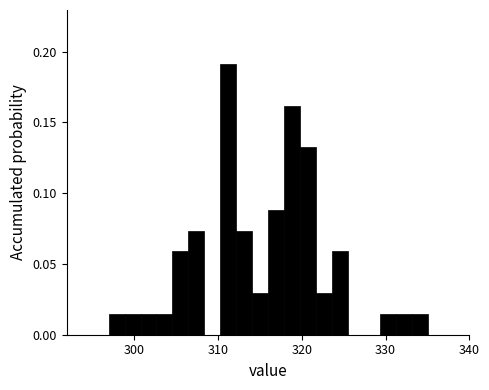

Read against the x-axis, roughly where is the centre of the tallest bar?

311